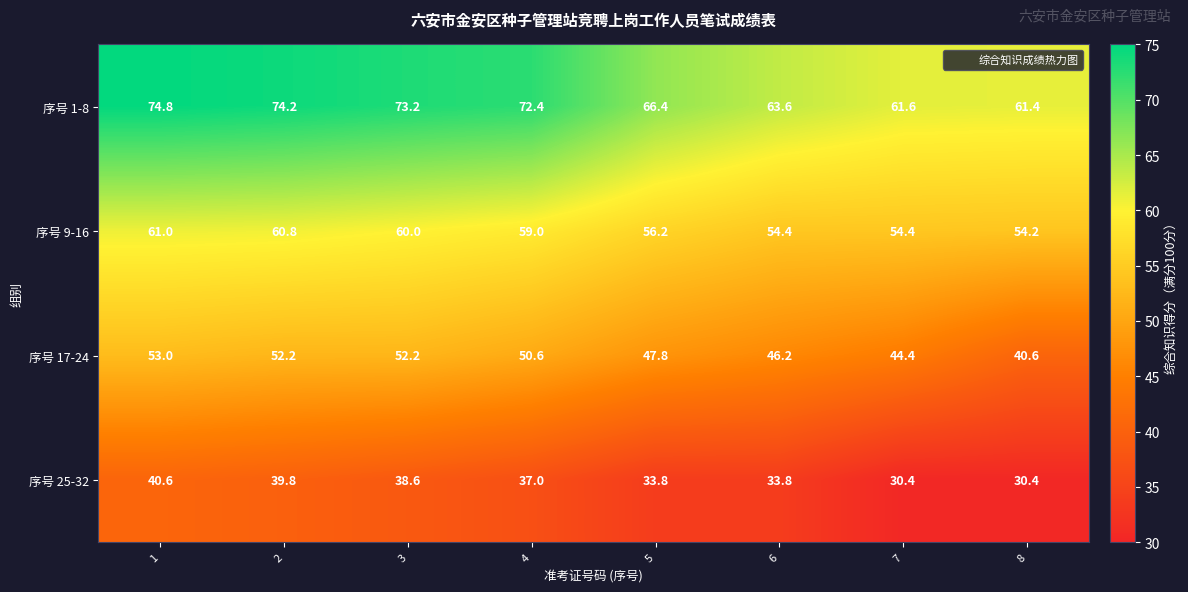

At how many categories does at least one series exceed 58?

8